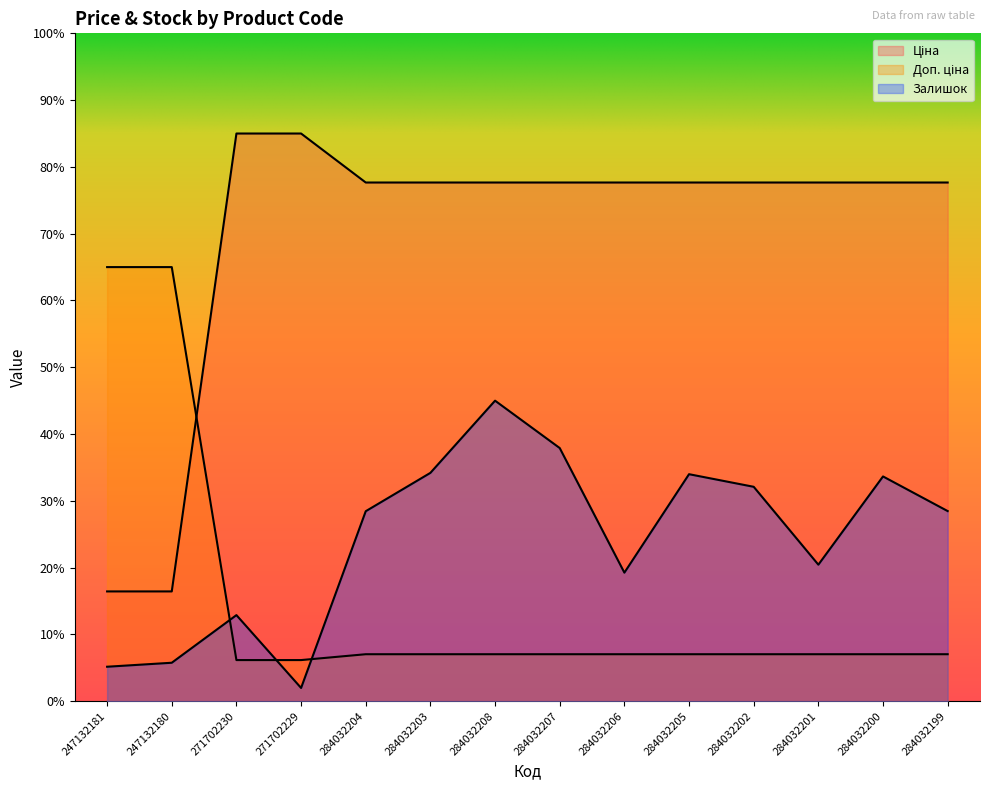

What is the highest value of the Доп. ціна series?

1693.1